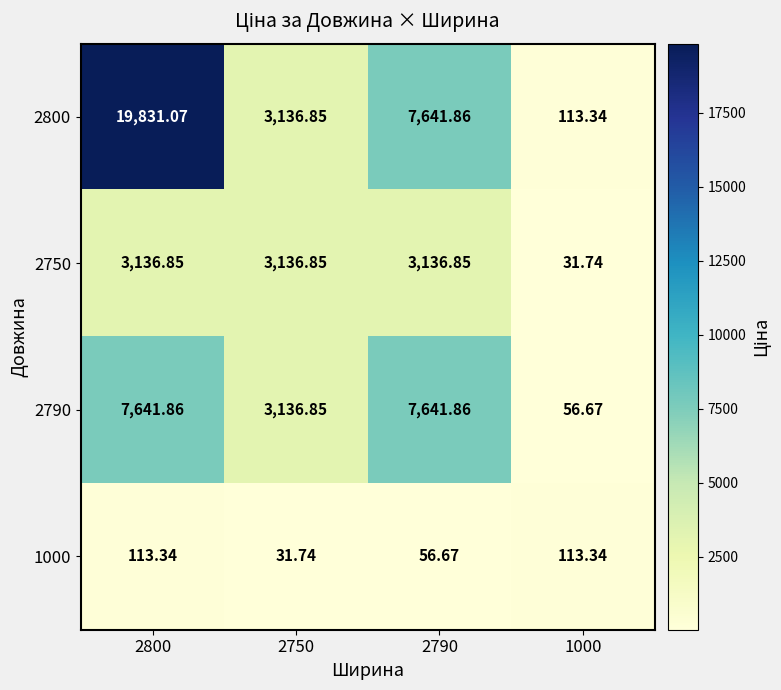

At how many categories does at least one series exceed 16671?

1